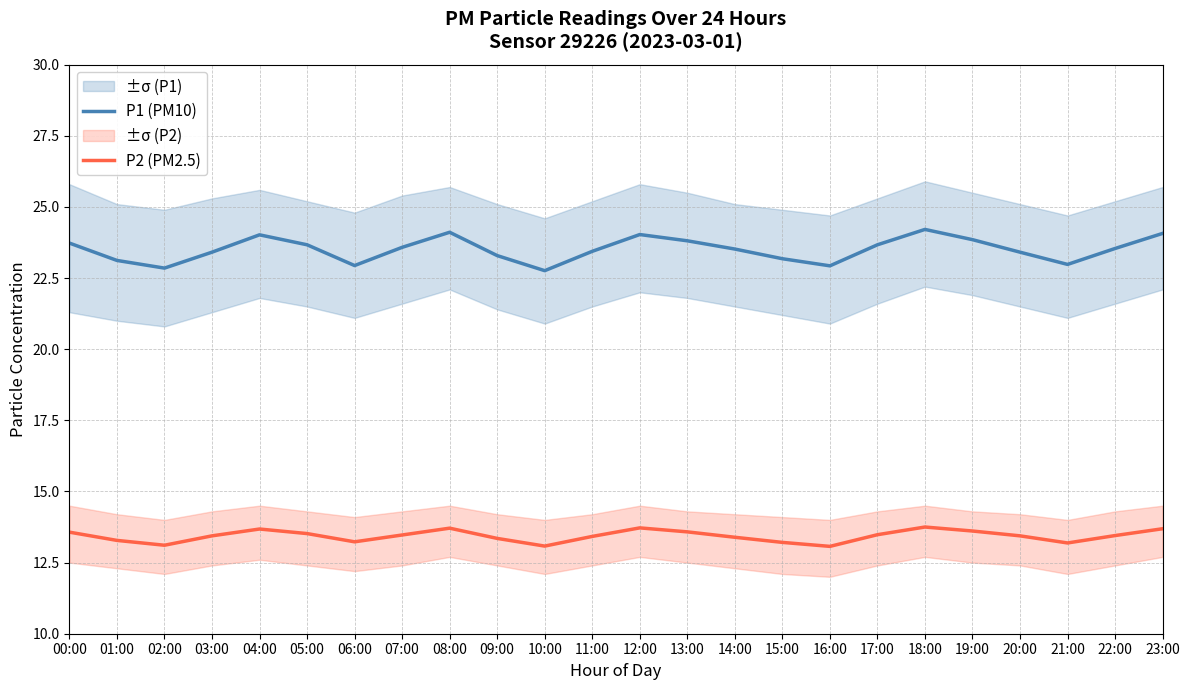

Where is the first local minimum for P1 (PM10)?

02:00